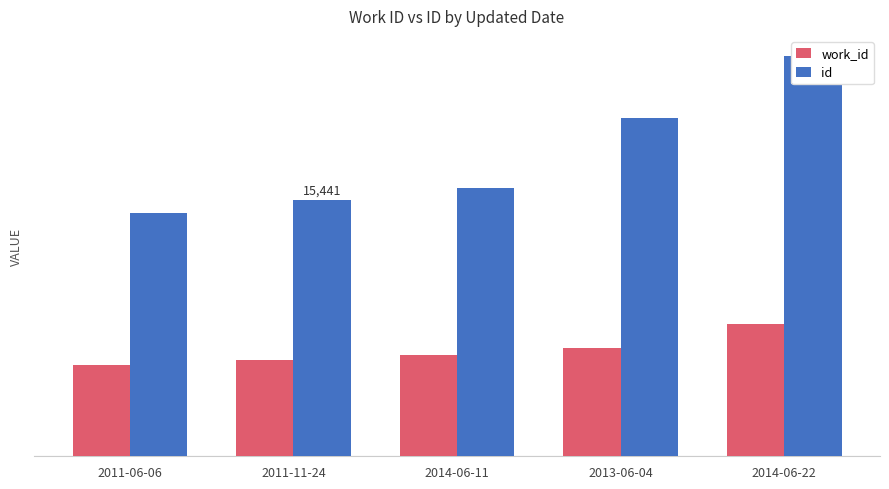

Which series has the largest total across all categories?

id